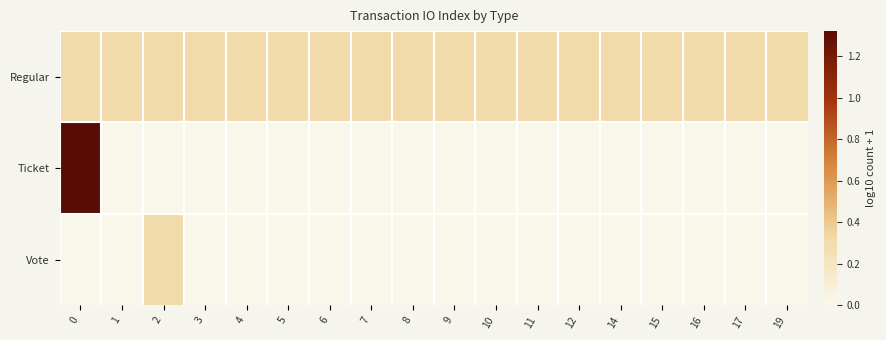

List the series in order of their overall mean, highest first.

Regular, Ticket, Vote